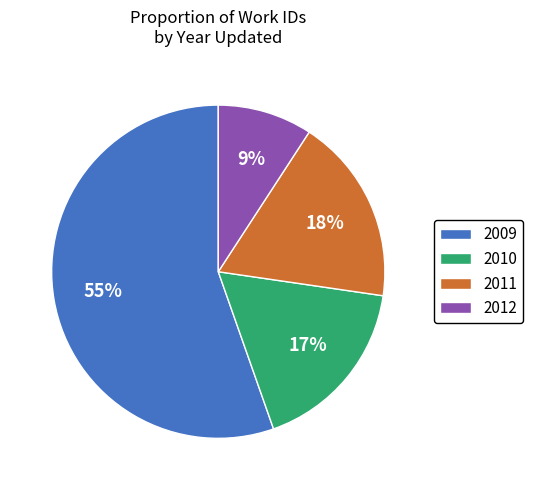

Which has a higher value, 2011 or 2009?

2009